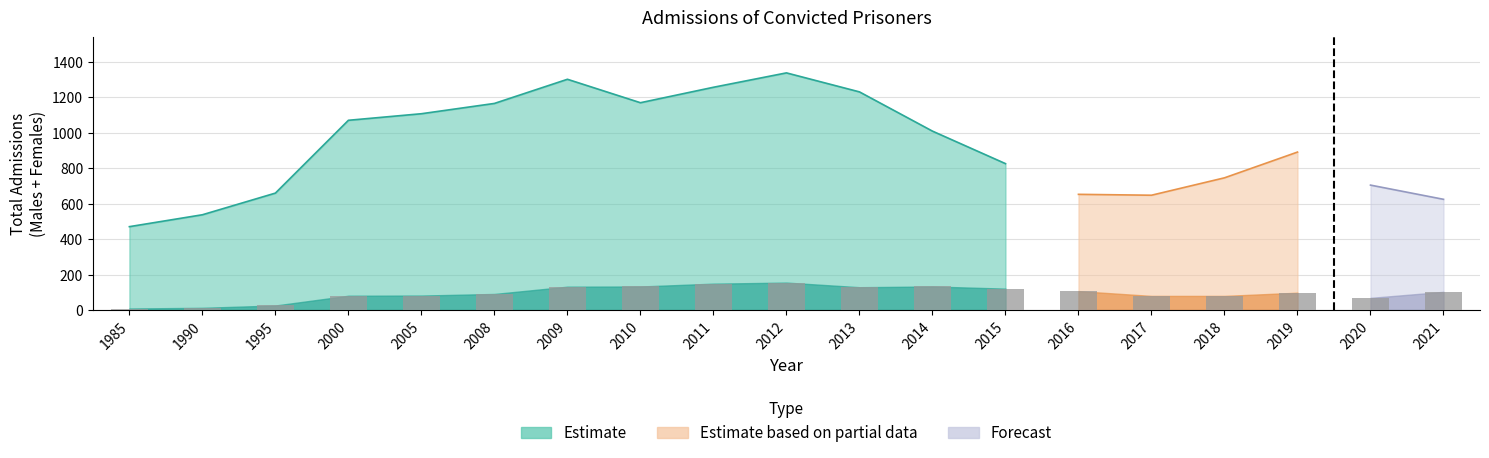

Where is Females nearest to the value 82?

2005